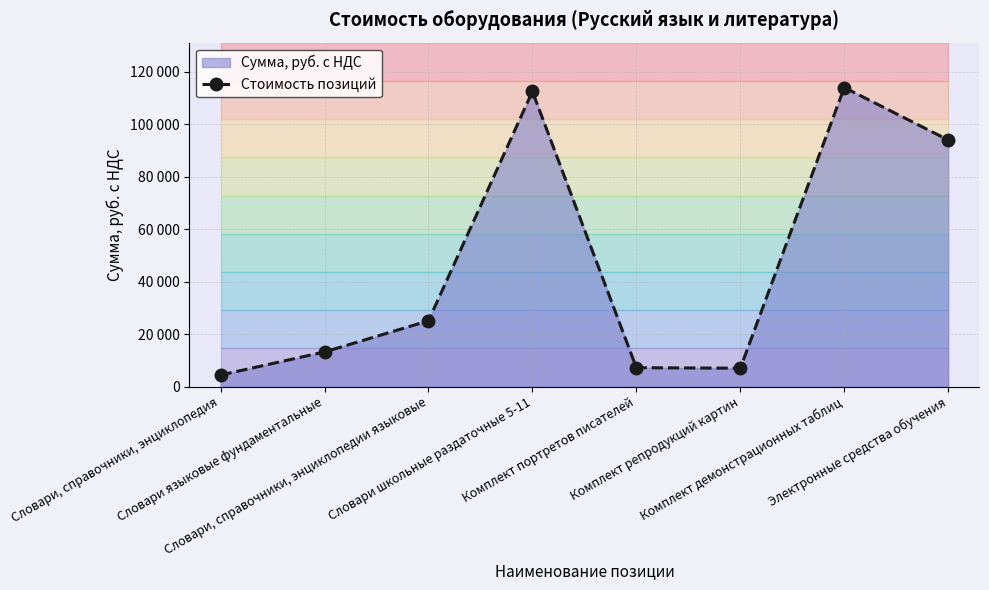

At which label does the data first exceed 25080?

Словари школьные раздаточные 5-11